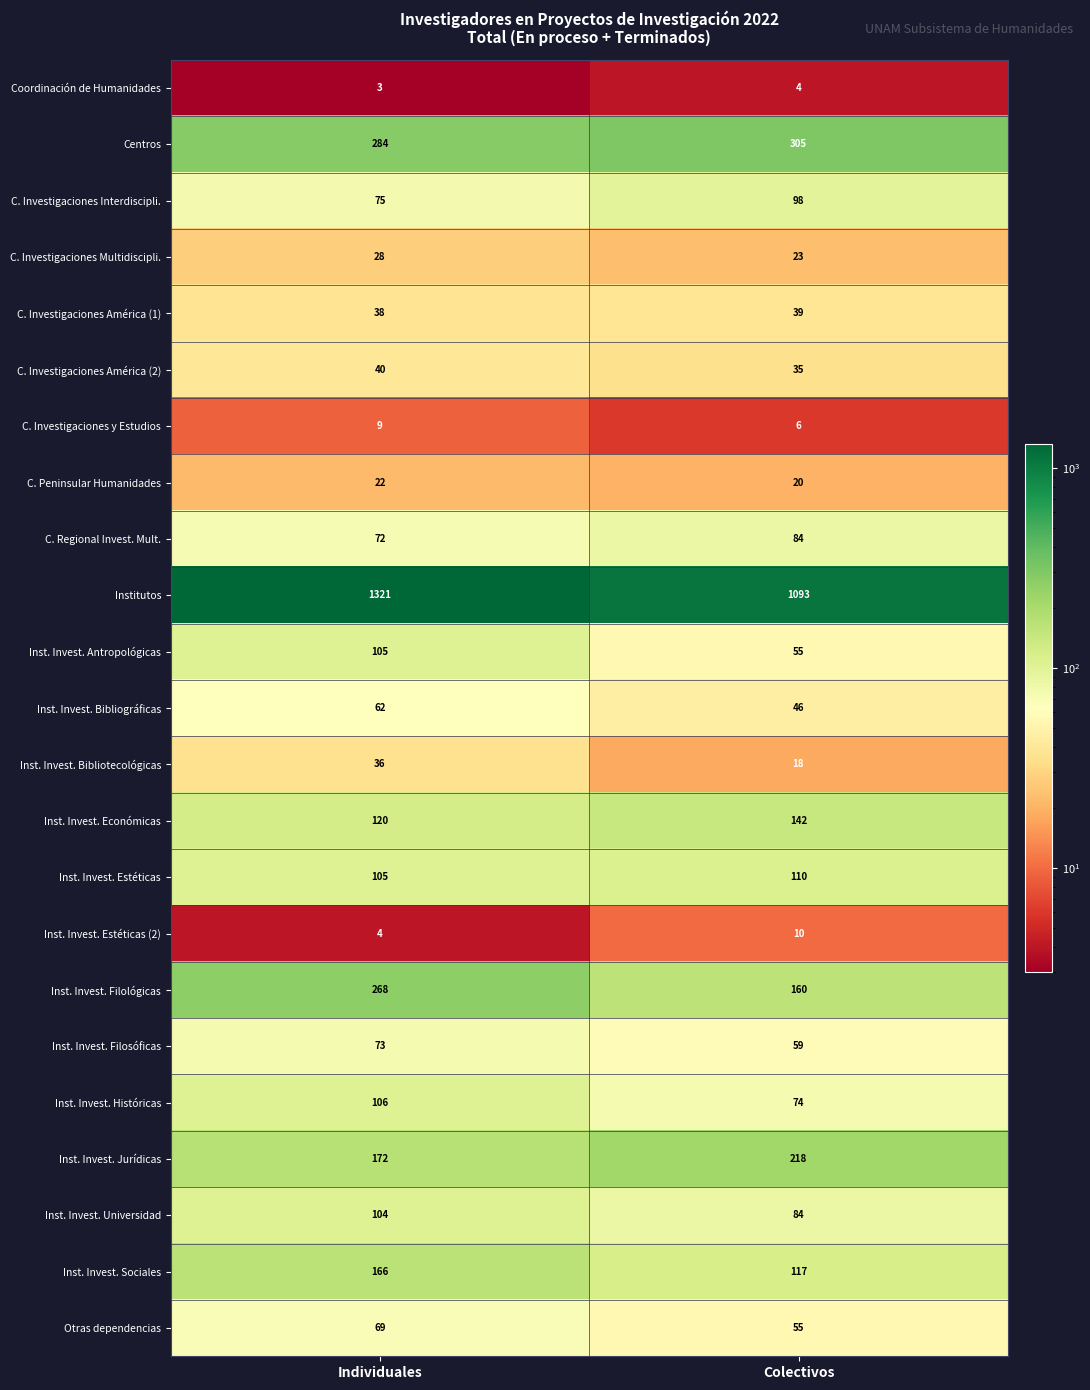

List the labels in order of C. Investigaciones América (2) value, smallest first.

Colectivos, Individuales